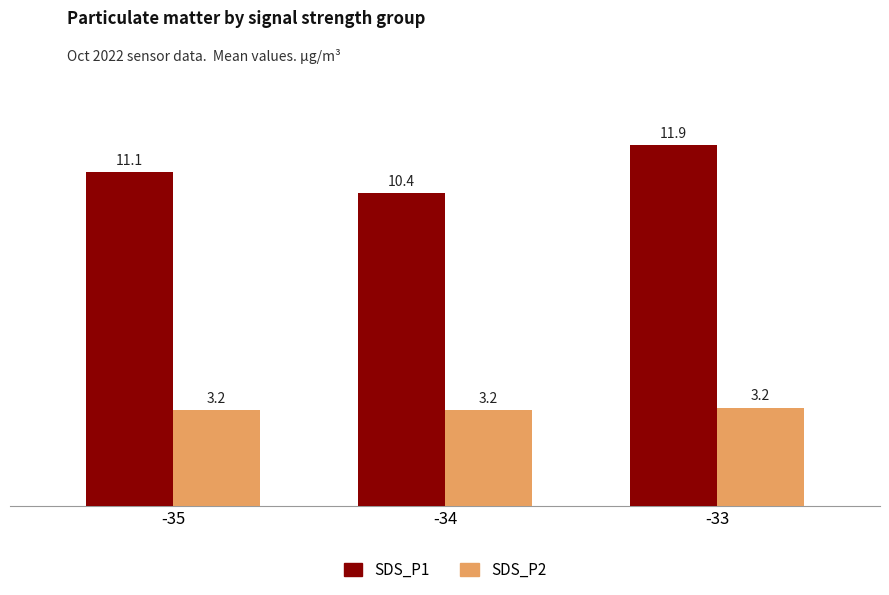

Rank the series by their maximum value, from highest to lowest.

SDS_P1, SDS_P2